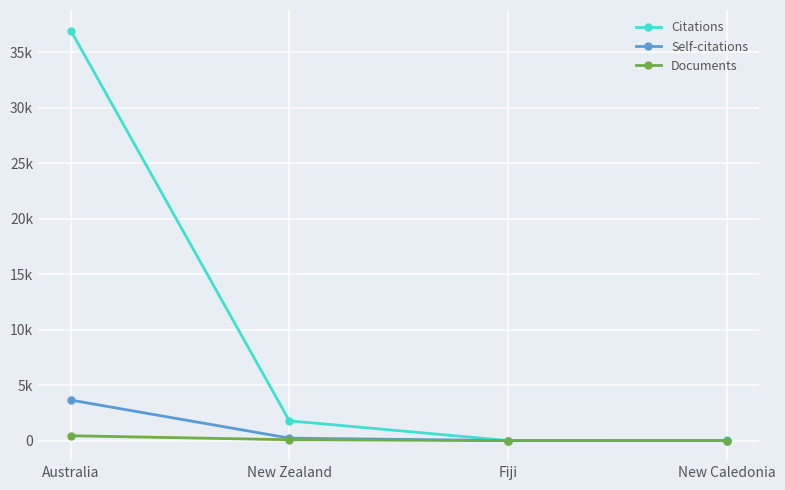

What are all the series names shown in the legend?

Citations, Self-citations, Documents